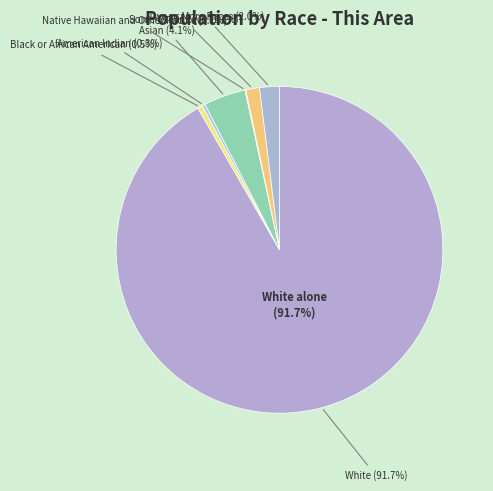

Count the number of slices in the pie.

7